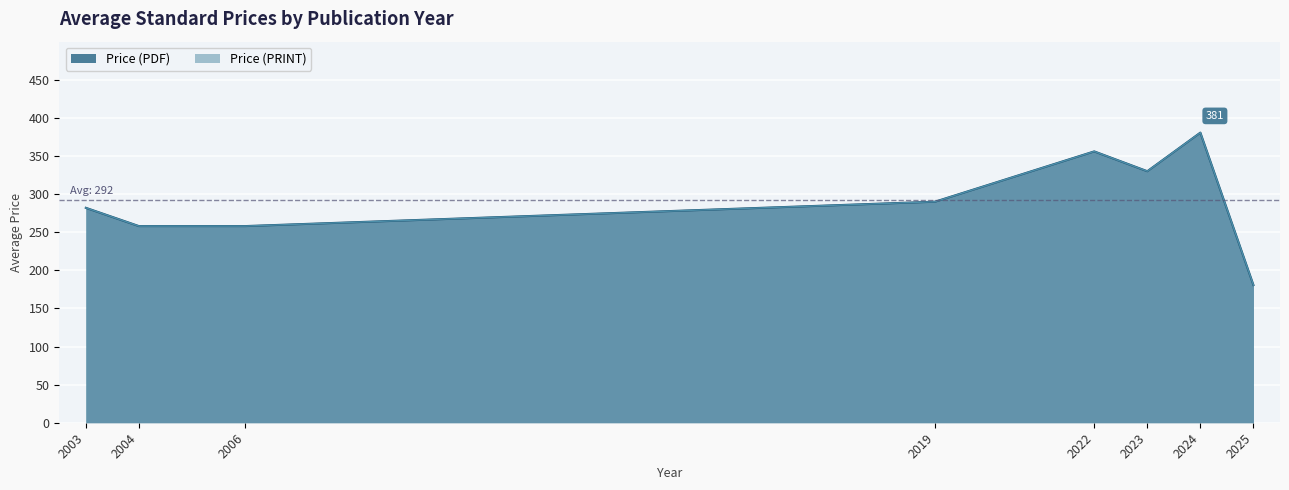

How many distinct data groups are displayed?

2